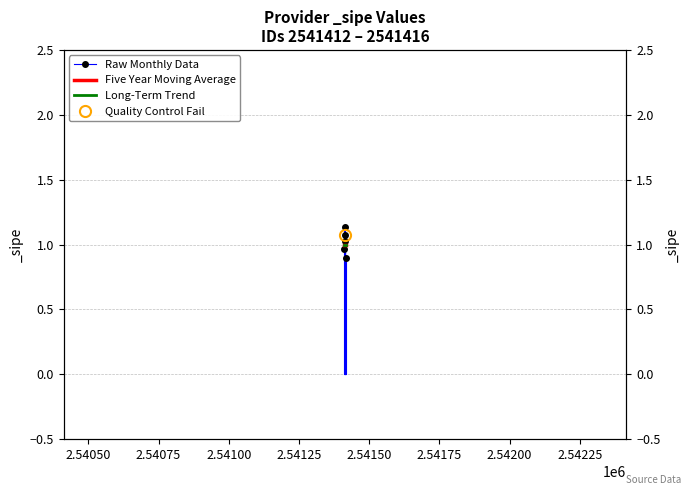

What are all the series names shown in the legend?

Raw Monthly Data, Five Year Moving Average, Long-Term Trend